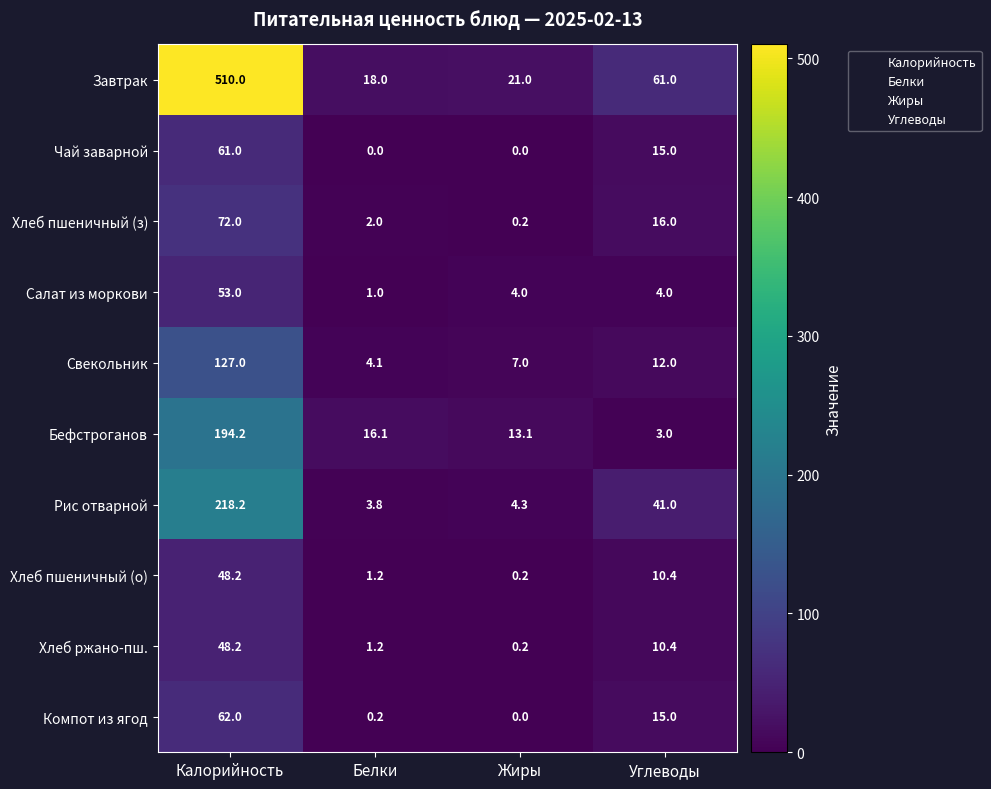

What is the spread (max minus min) of values at Жиры?

21.0